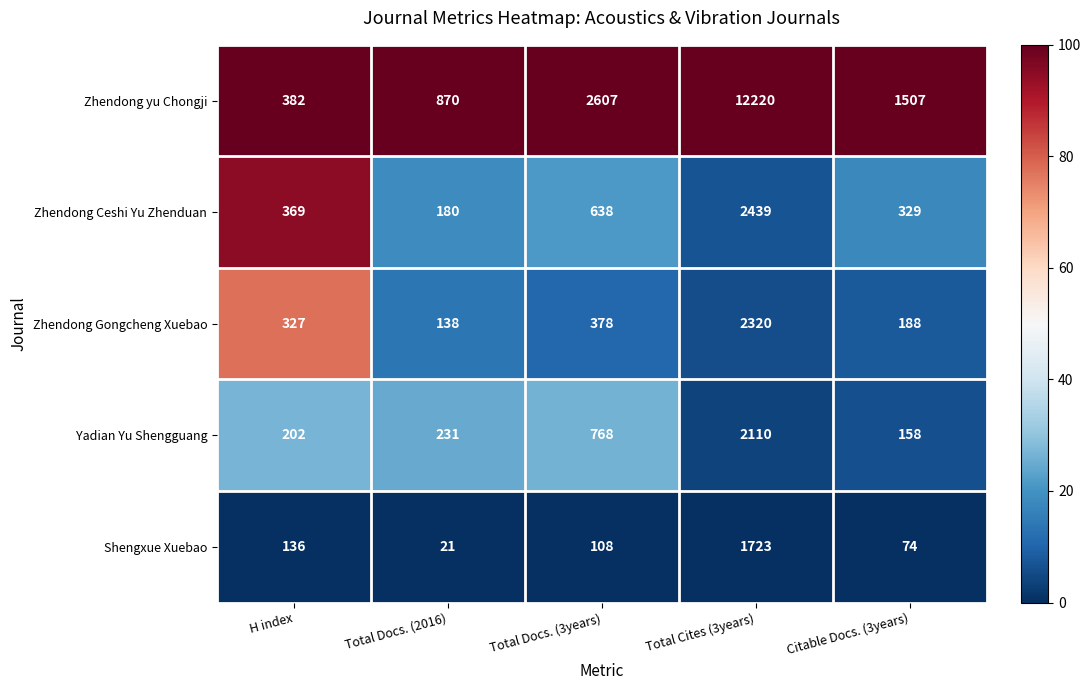

Reading right to left, list all the values displayed in this chart.

Zhendong yu Chongji: Citable Docs. (3years)=1507	Total Cites (3years)=12220	Total Docs. (3years)=2607	Total Docs. (2016)=870	H index=382
Zhendong Ceshi Yu Zhenduan: Citable Docs. (3years)=329	Total Cites (3years)=2439	Total Docs. (3years)=638	Total Docs. (2016)=180	H index=369
Zhendong Gongcheng Xuebao: Citable Docs. (3years)=188	Total Cites (3years)=2320	Total Docs. (3years)=378	Total Docs. (2016)=138	H index=327
Yadian Yu Shengguang: Citable Docs. (3years)=158	Total Cites (3years)=2110	Total Docs. (3years)=768	Total Docs. (2016)=231	H index=202
Shengxue Xuebao: Citable Docs. (3years)=74	Total Cites (3years)=1723	Total Docs. (3years)=108	Total Docs. (2016)=21	H index=136